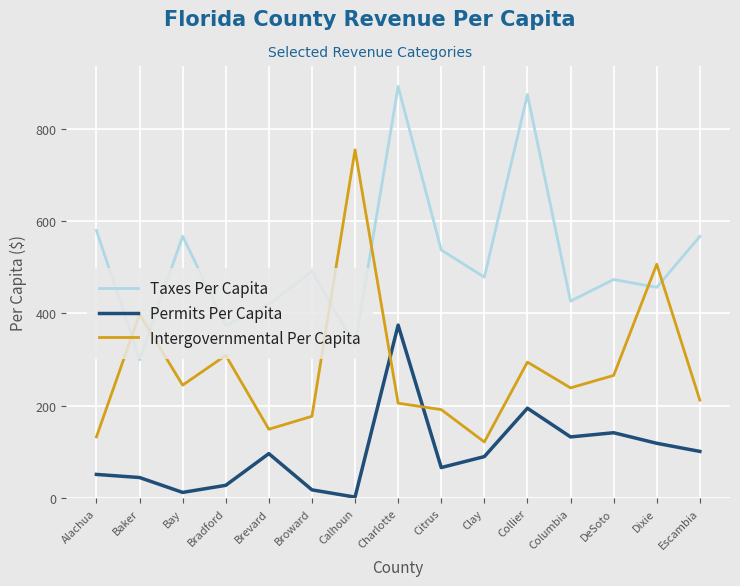

How many lines are shown in the chart?

3